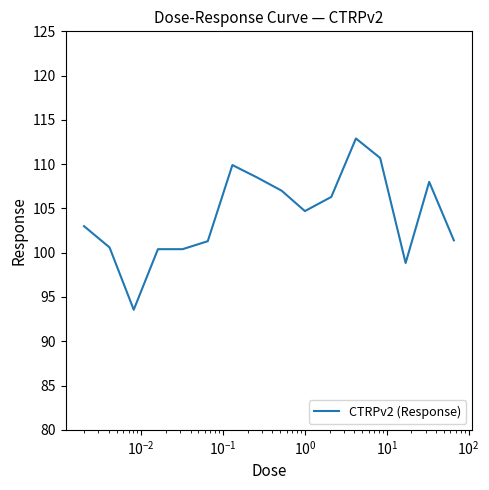

What is the difference between the maximum and minimum values?

19.3